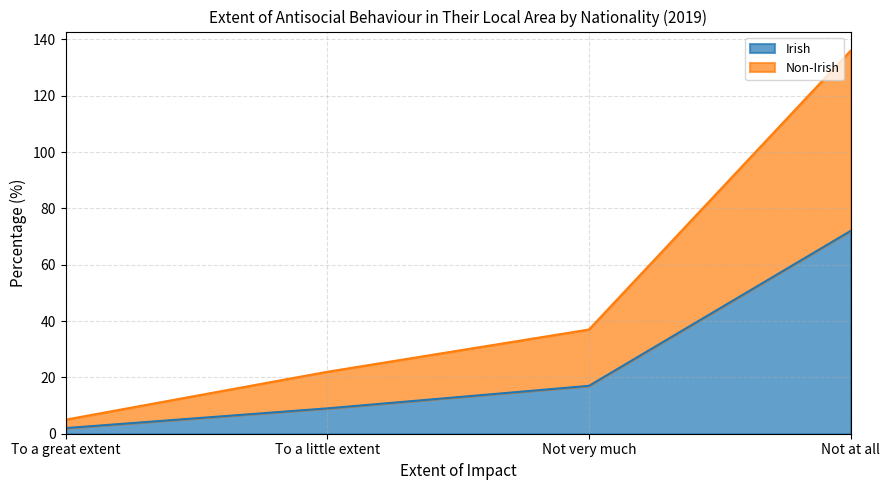

What is the label of the 2nd point from the right?

Not very much